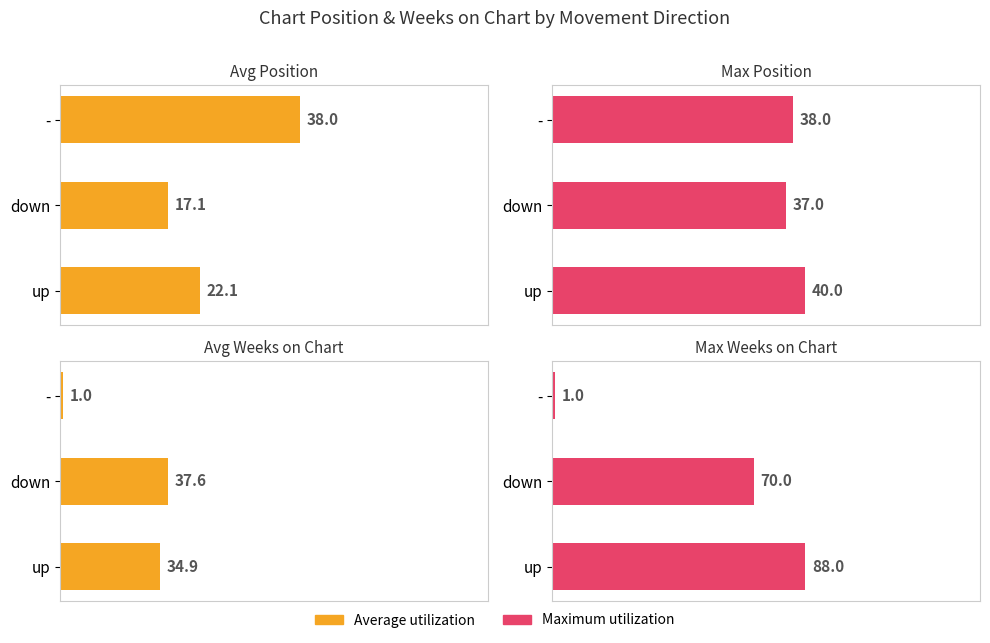

Which series has the largest total across all categories?

Max Weeks on Chart